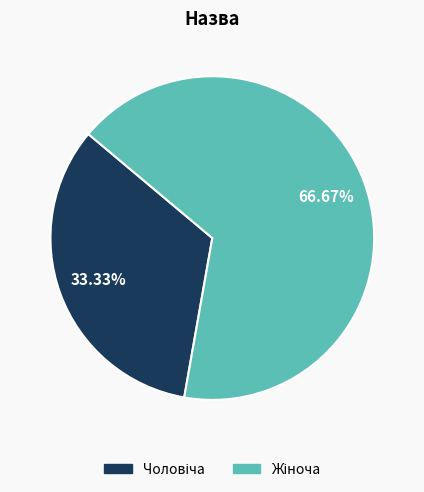

Does any single category account for the majority?

Yes